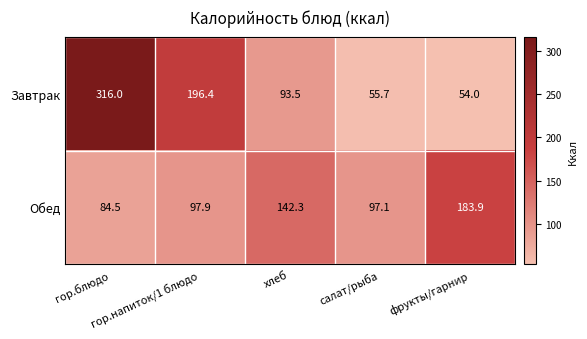

What is the average value of the Завтрак series?

143.1